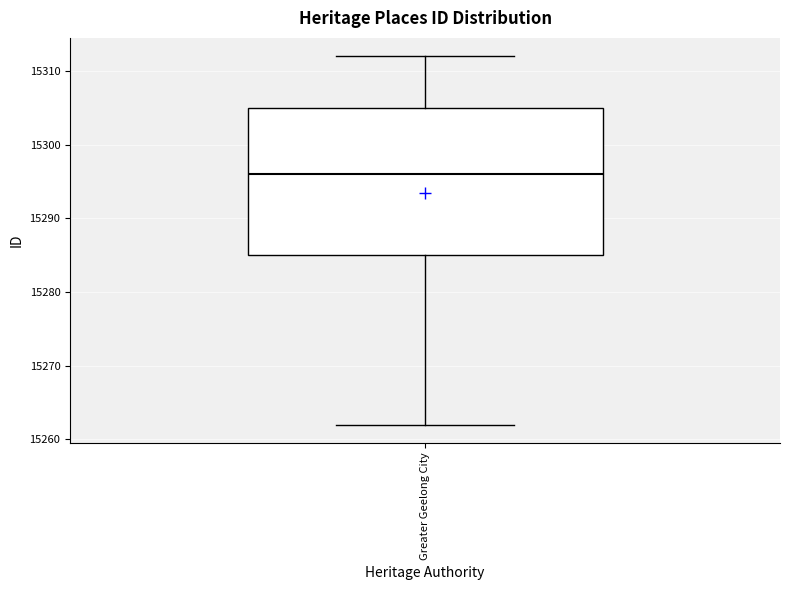

Where does the median line of the box for Greater Geelong City sit on the y-axis? The values are not printed on the chart, so give them approximately, as read against the axis.

15296